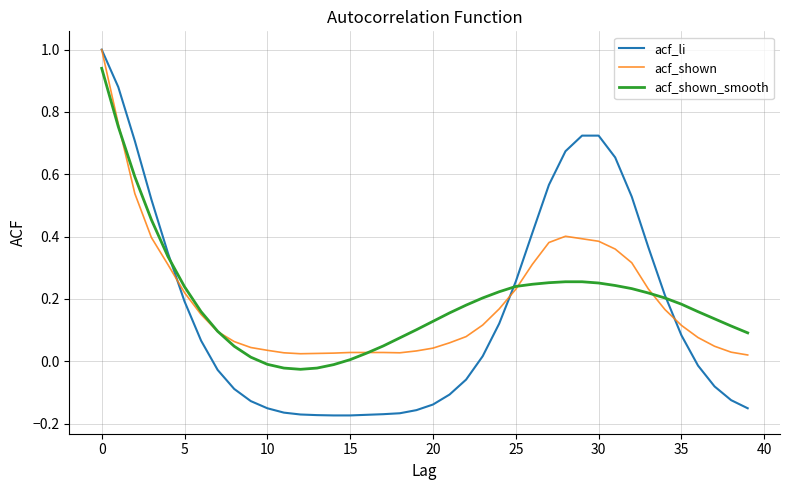

Which series has the widest spread of values?

acf_li